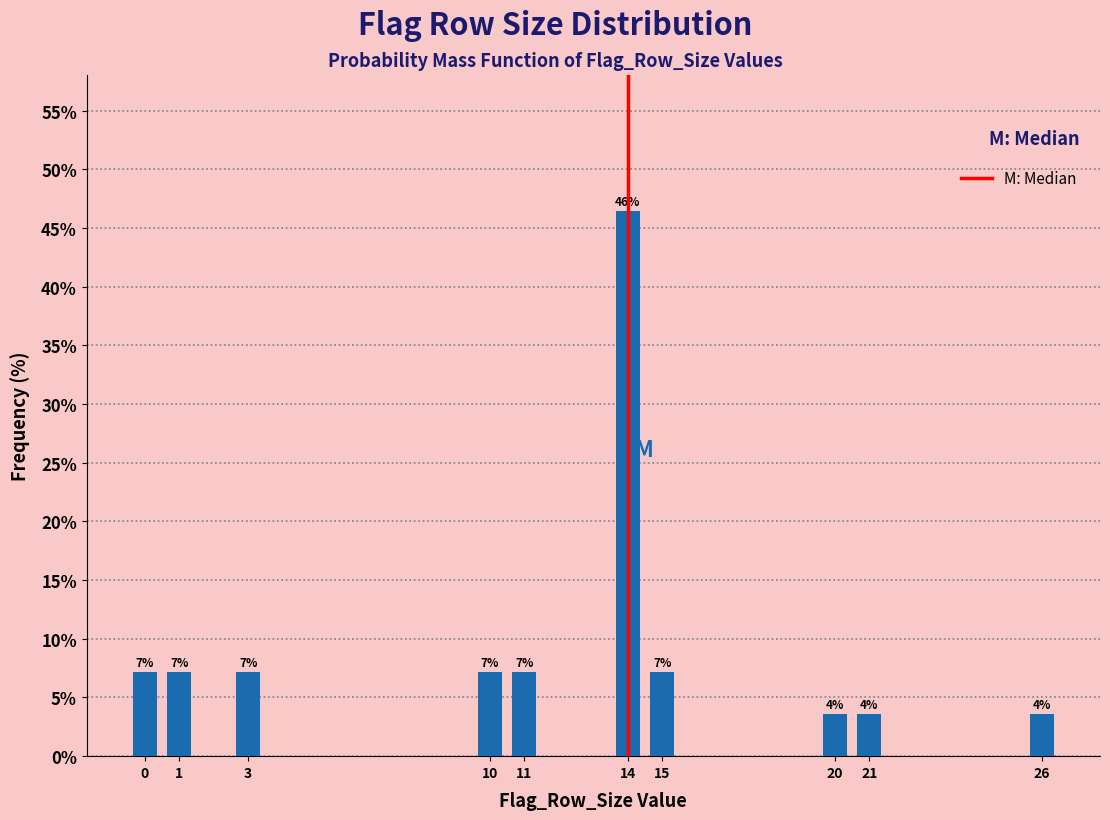

Does the chart contain any negative values?

No